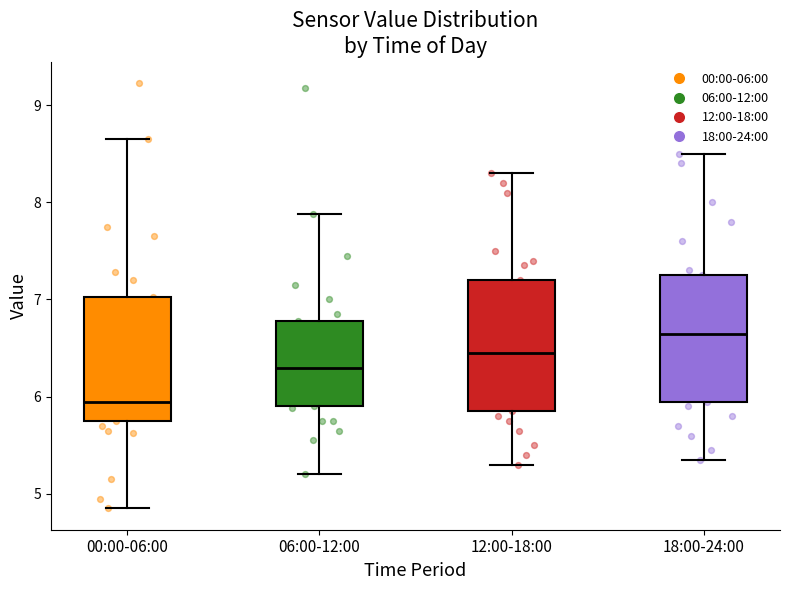

Reading left to right, read every box against the y-axis: the position of its median line, the range the box covers, and the ends of its whiskers. The values are not printed on the chart, so give them approximately, as read against the axis.

00:00-06:00: median 6.0, box 5.8 to 7.0, whiskers 4.9 to 8.7
06:00-12:00: median 6.3, box 5.9 to 6.8, whiskers 5.2 to 7.9
12:00-18:00: median 6.5, box 5.9 to 7.2, whiskers 5.3 to 8.3
18:00-24:00: median 6.7, box 6.0 to 7.3, whiskers 5.4 to 8.5